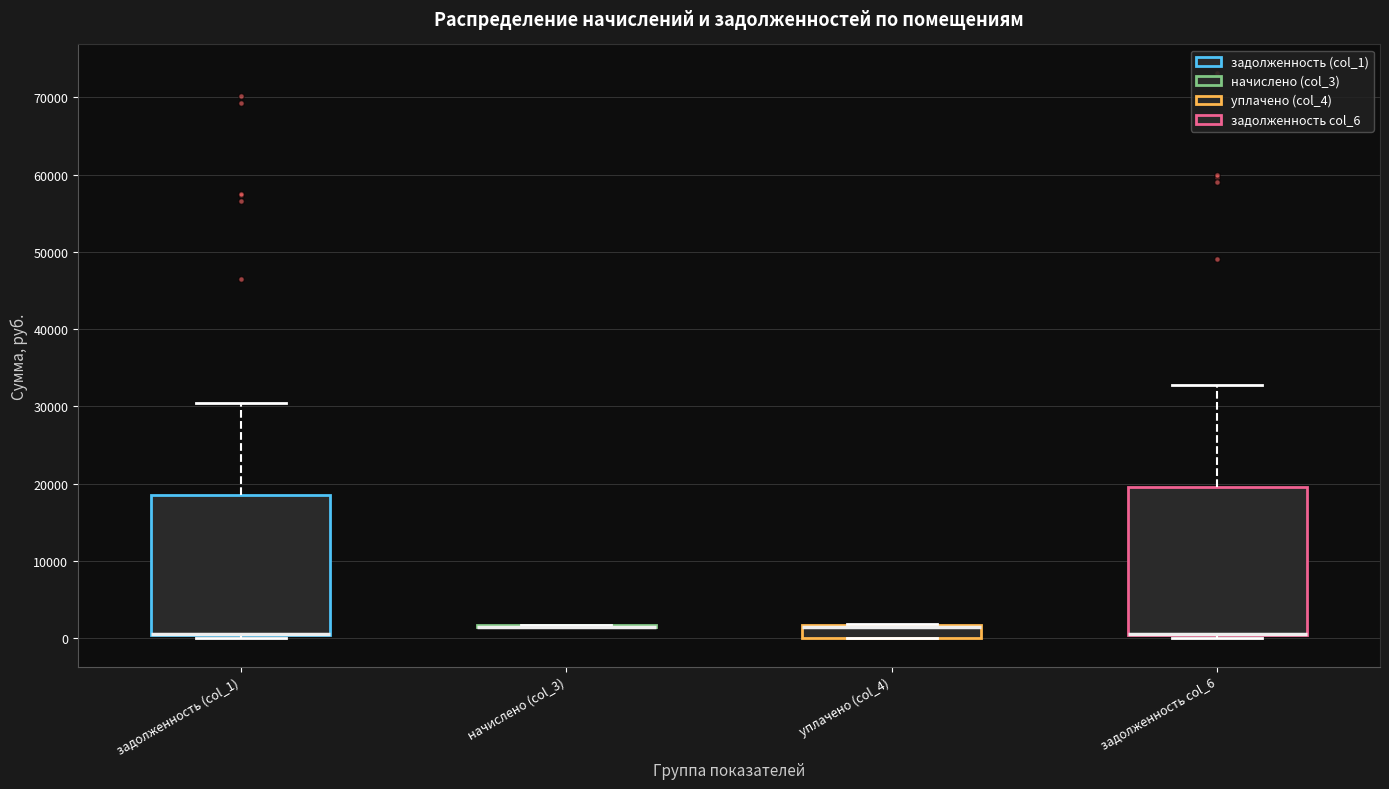

Comparing the boxes themselves (not the whiskers), which one is the tallest?

задолженность col_6